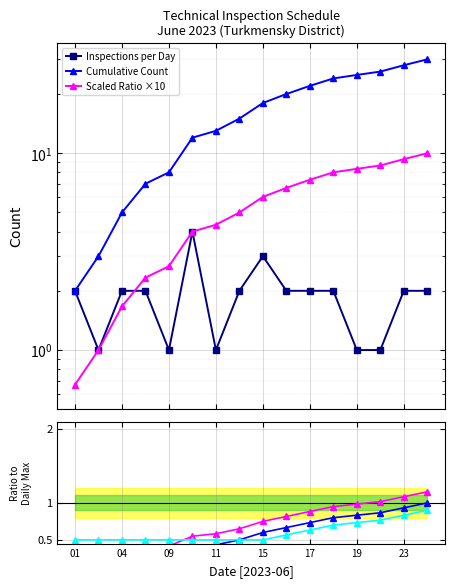

Reading left to right, extract all data points from this chart.

Inspections per Day: 2.0	1.0	2.0	2.0	1.0	4.0	1.0	2.0	3.0	2.0	2.0	2.0	1.0	1.0	2.0	2.0
Cumulative Count: 2.0	3.0	5.0	7.0	8.0	12.0	13.0	15.0	18.0	20.0	22.0	24.0	25.0	26.0	28.0	30.0
Scaled Ratio ×10: 0.7	1.0	1.7	2.3	2.7	4.0	4.3	5.0	6.0	6.7	7.3	8.0	8.3	8.7	9.3	10.0
Ratio to ATLAS: 0.1	0.1	0.2	0.2	0.3	0.4	0.4	0.5	0.6	0.7	0.7	0.8	0.8	0.9	0.9	1.0
Ratio variant: 0.2	0.2	0.3	0.4	0.4	0.6	0.6	0.7	0.8	0.8	0.9	1.0	1.0	1.0	1.1	1.1
Ratio alt: 0.5	0.5	0.5	0.5	0.5	0.5	0.5	0.5	0.5	0.6	0.6	0.7	0.7	0.8	0.8	0.9